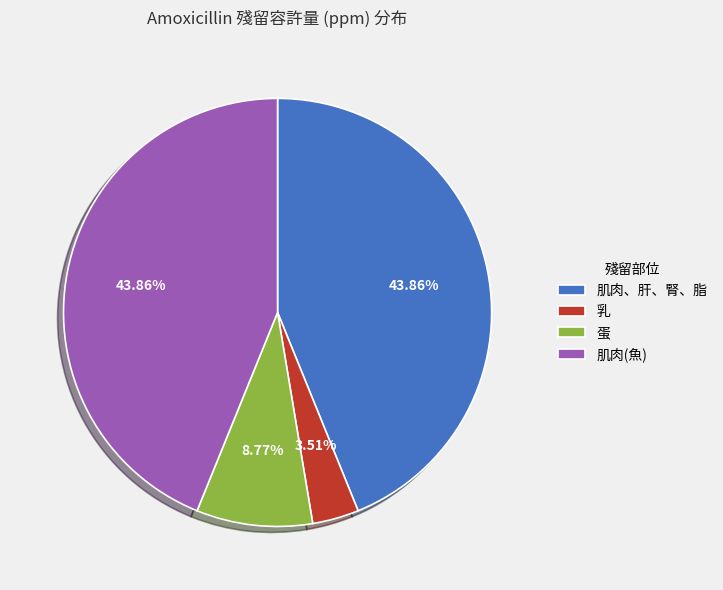

Do 乳 and 肌肉、肝、腎、脂 together represent more than half of the pie?

No